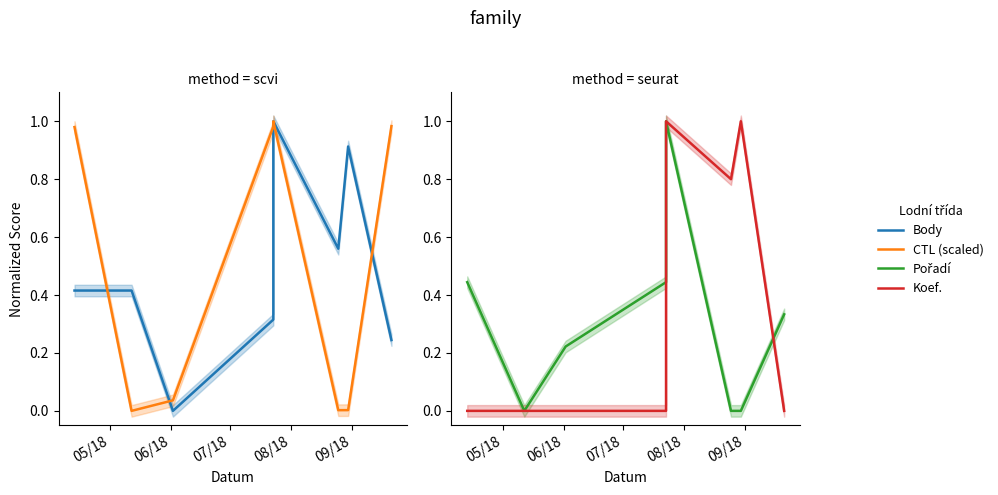

What is the label of the 6th point from the right?

07/18